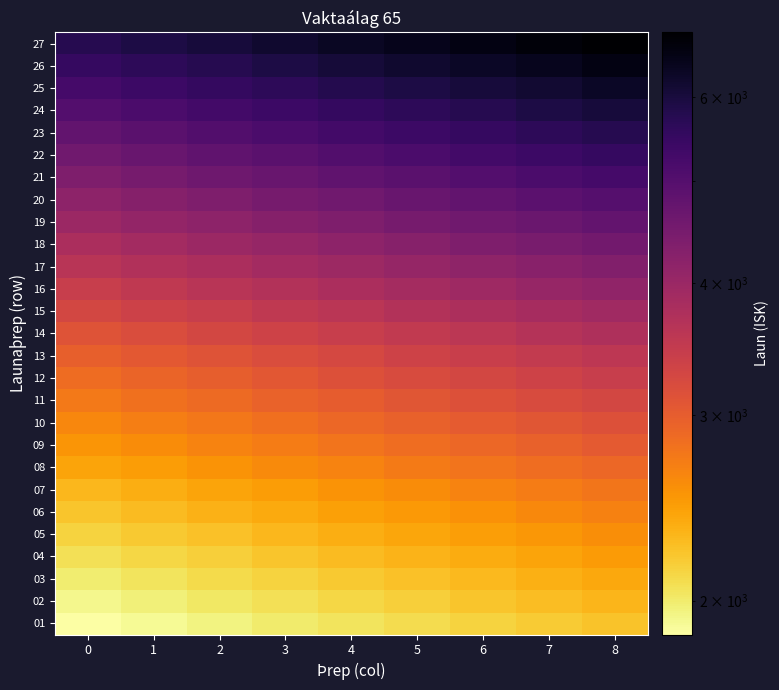

Which series has the largest range (max minus min)?

27